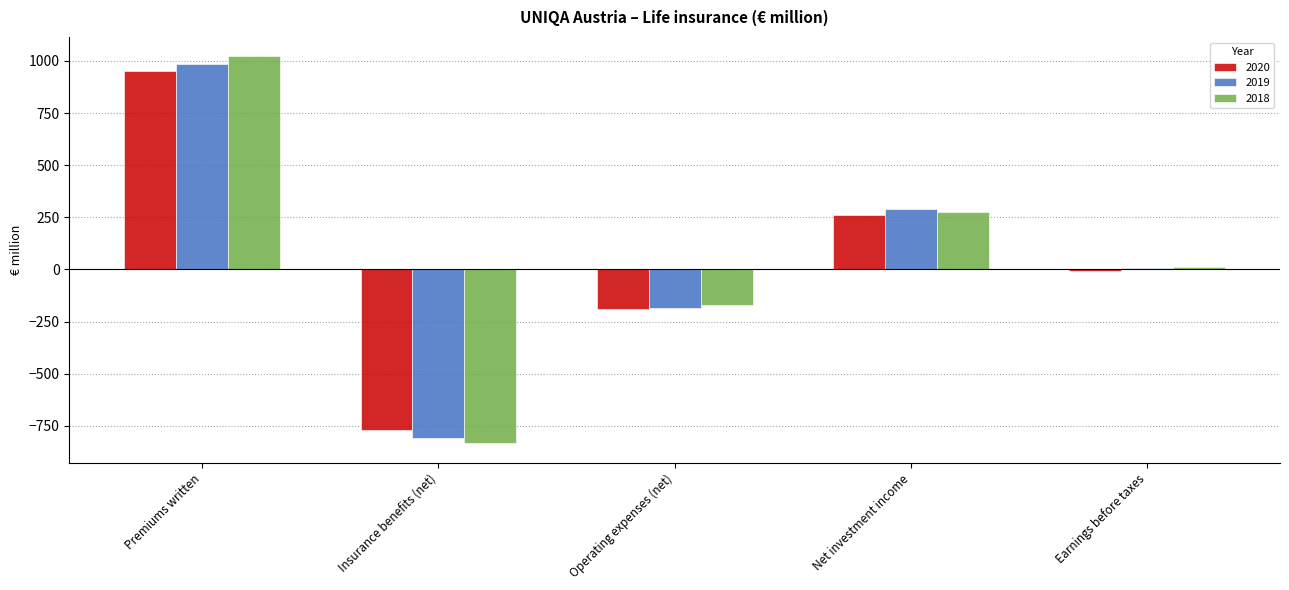

Is the value of 2019 at Premiums written greater than the value of 2018 at Earnings before taxes?

Yes